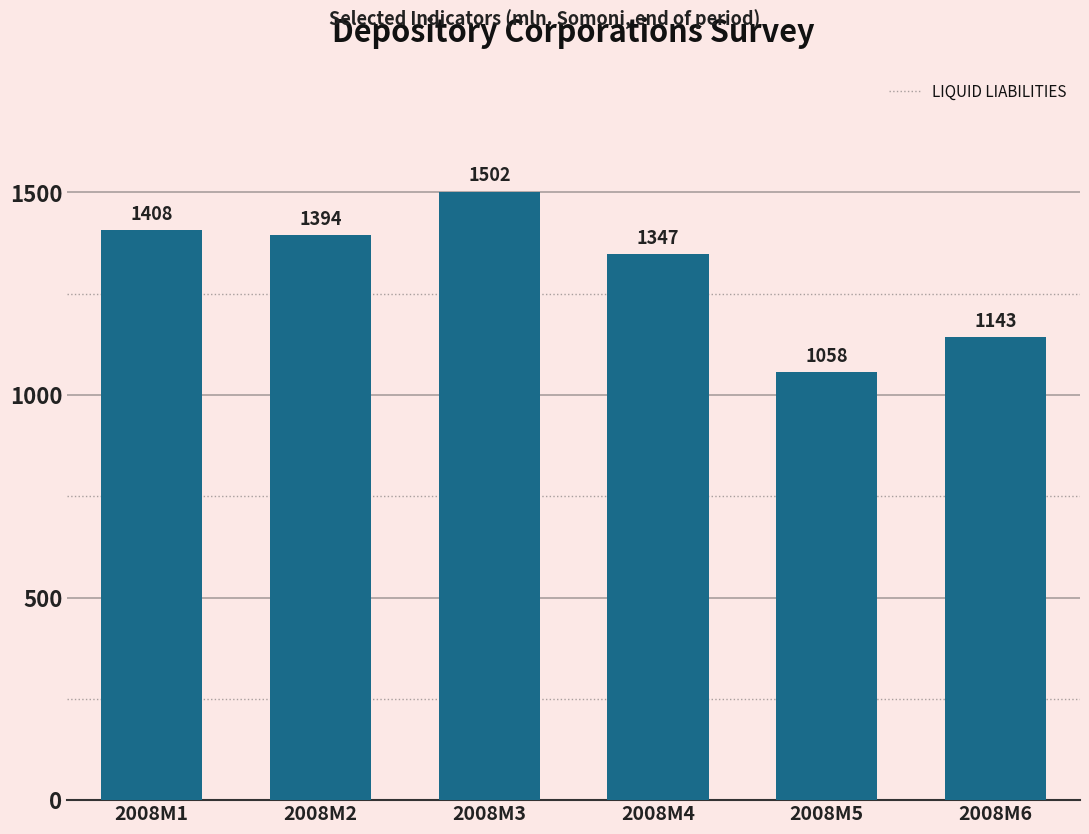

Rank the categories by value from lowest to highest.

2008M5, 2008M6, 2008M4, 2008M2, 2008M1, 2008M3